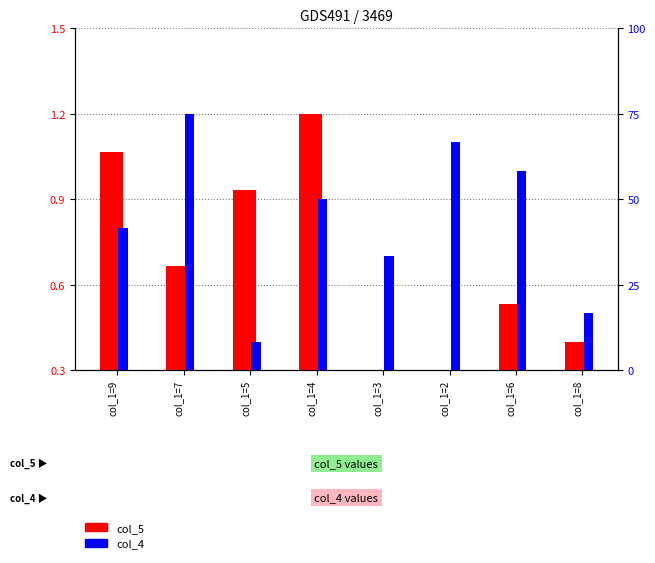

At which category is the sum across all series the highest?

col_1=7